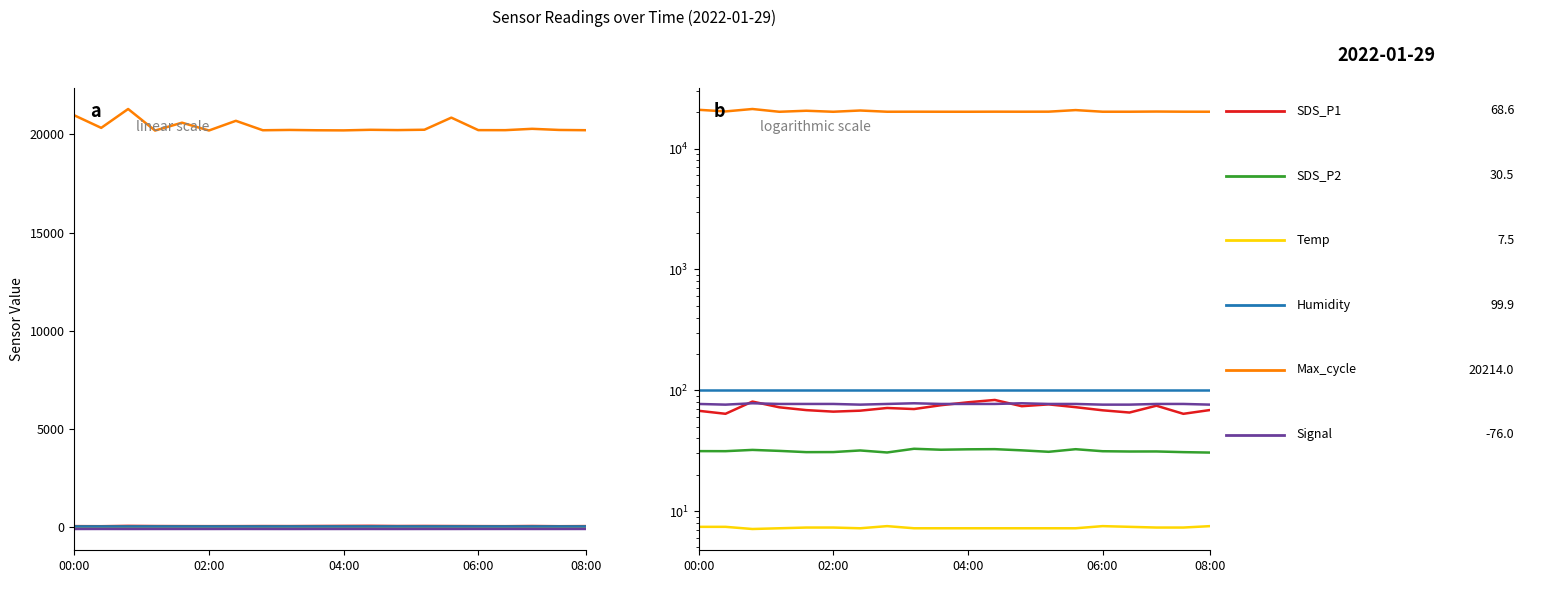

What is the highest value of the Signal series?

78.0